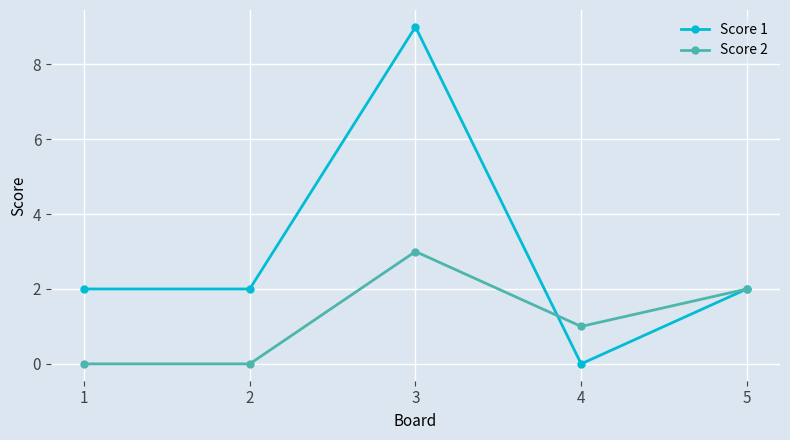

What is the value of the Score 1 point at the 3rd from the left?

9